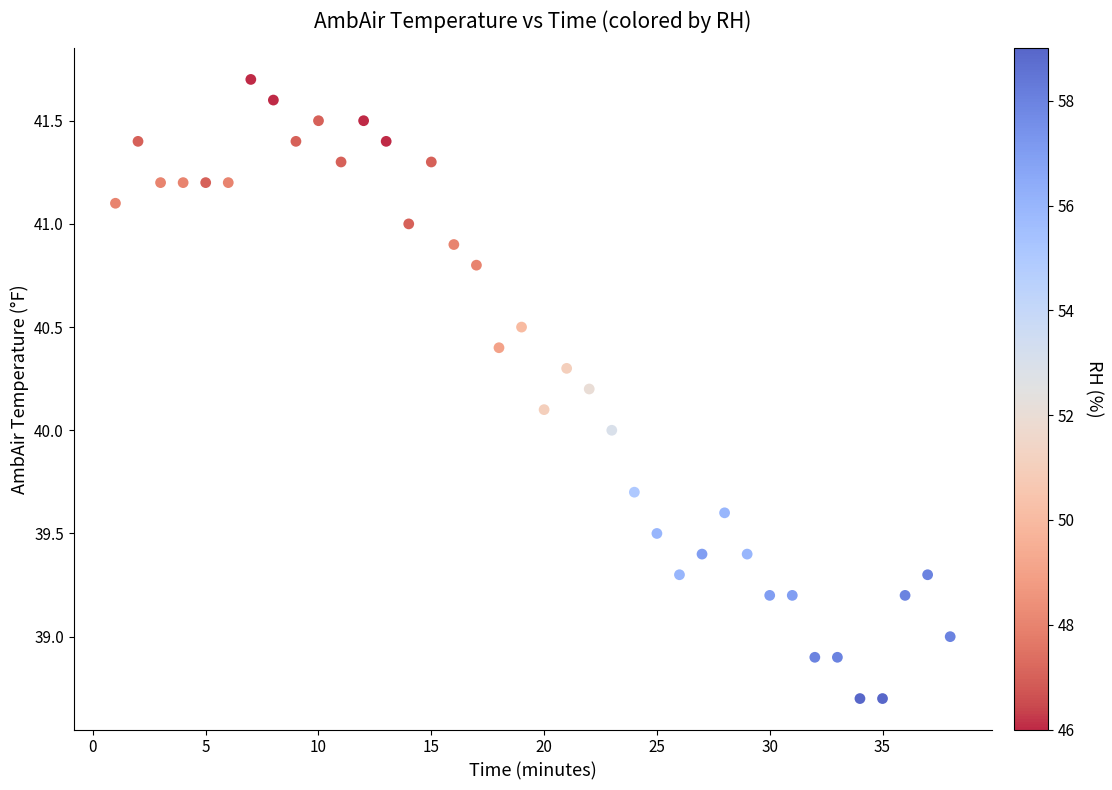

What is the range of Y values (max minus min)?

3.0